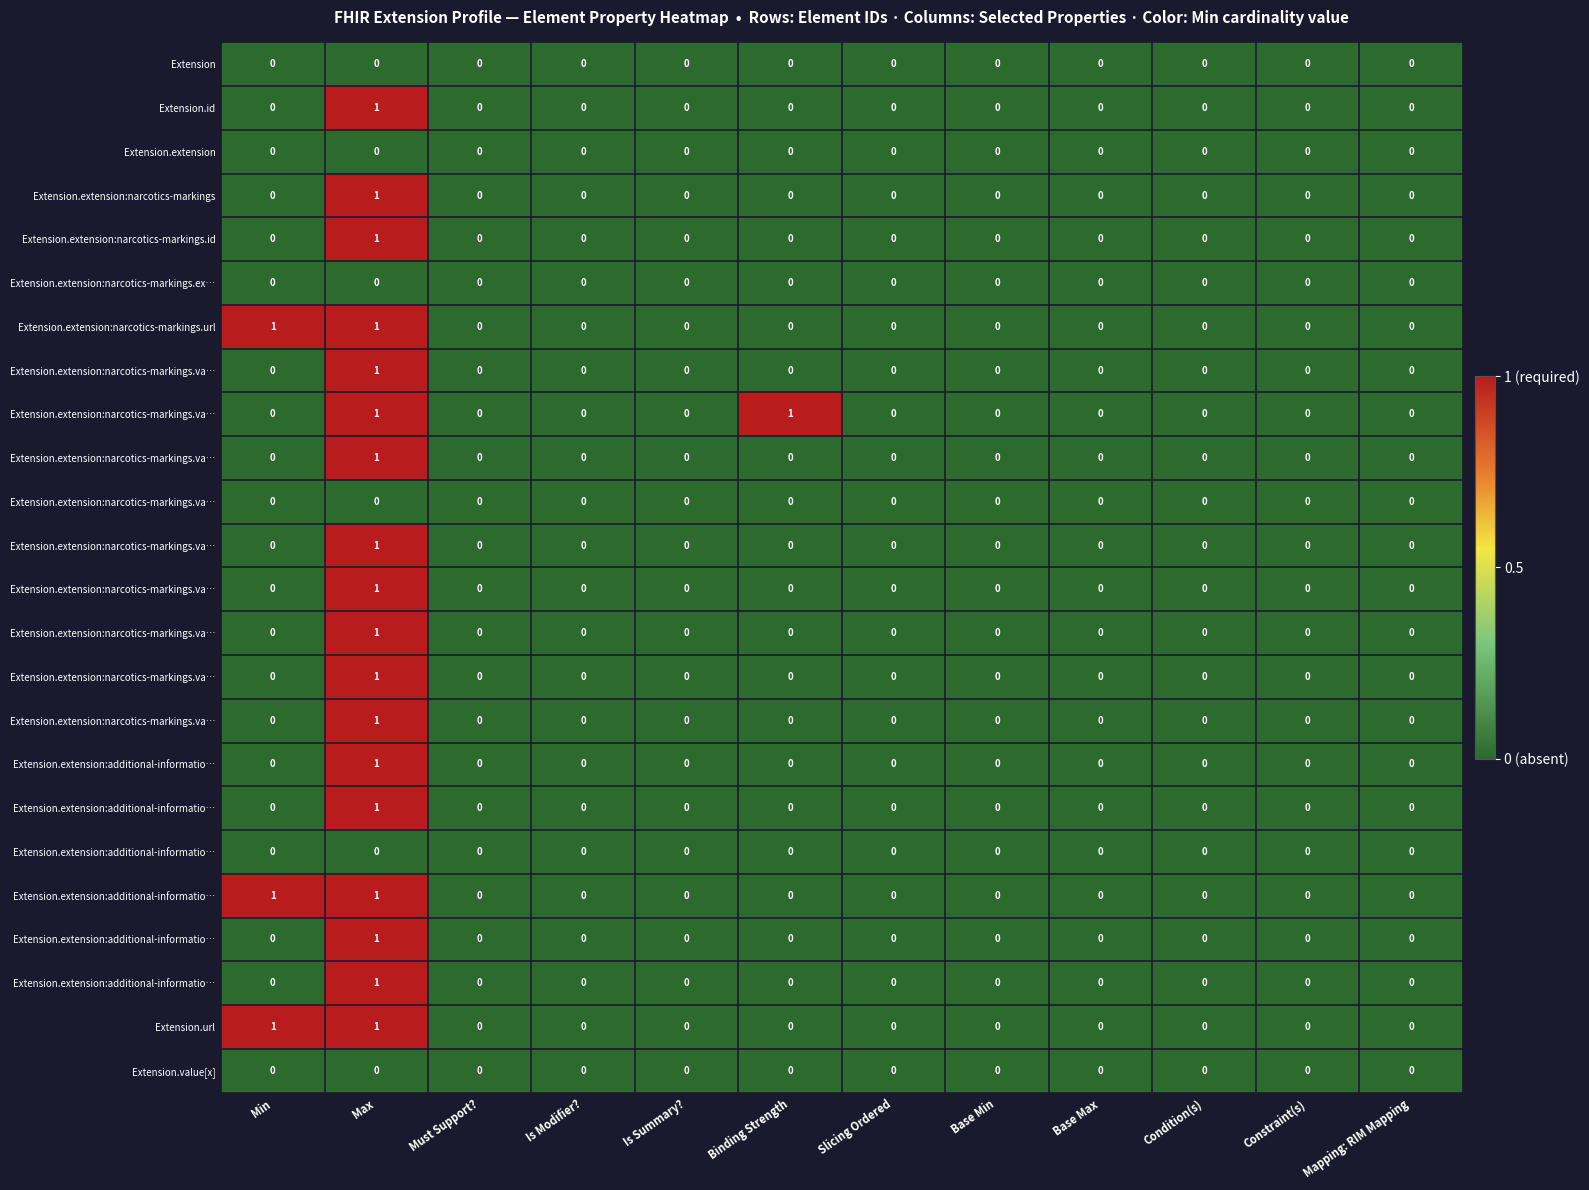

What is the greatest value displayed?

1